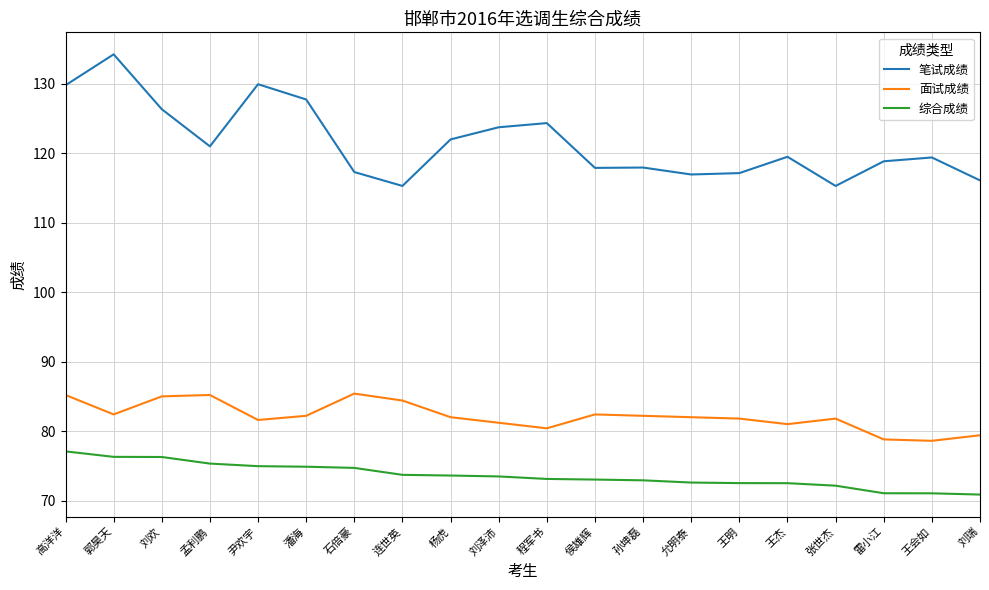

Which series has the largest range (max minus min)?

笔试成绩